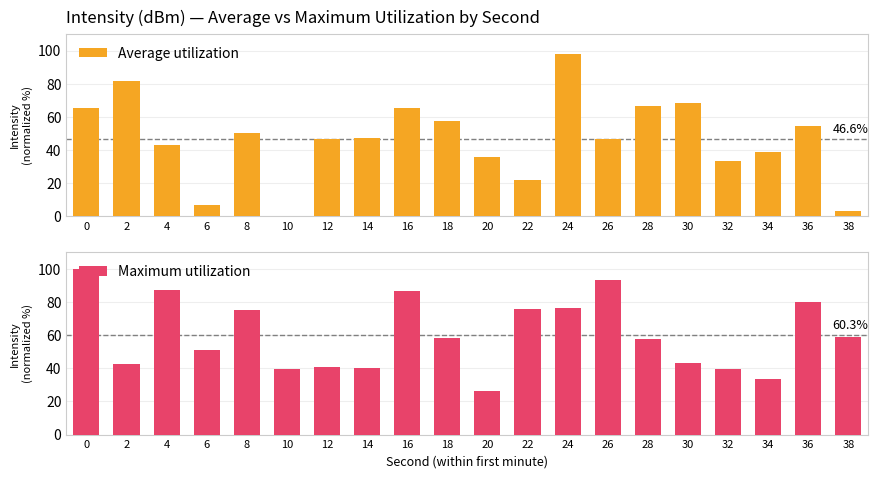

What is the total value across all series at 34?

72.1